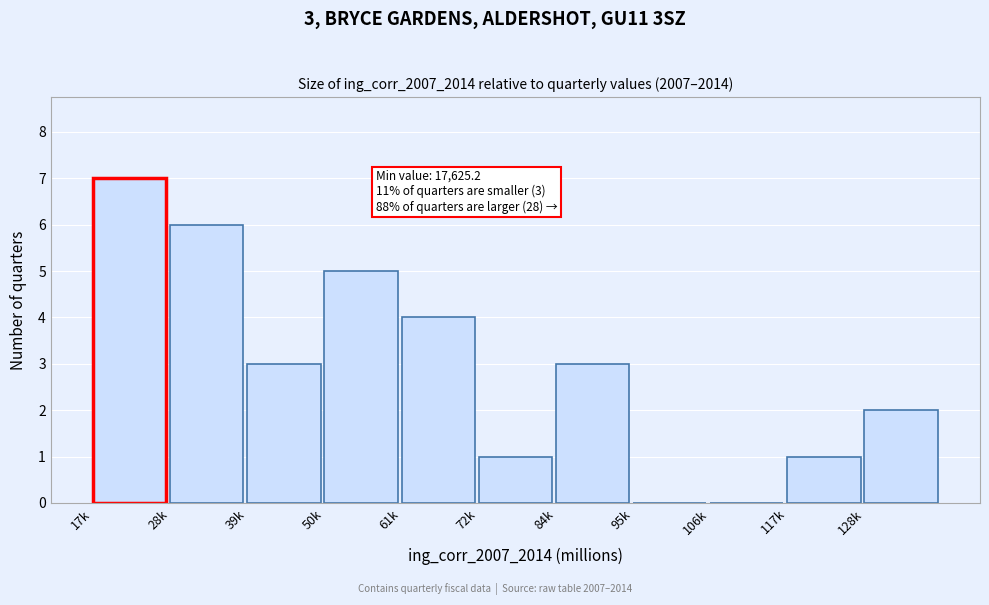

Reading left to right, transcribe all the data shown in this chart.

17k=7	28k=6	39k=3	50k=5	61k=4	72k=1	84k=3	95k=0	106k=0	117k=1	128k=2